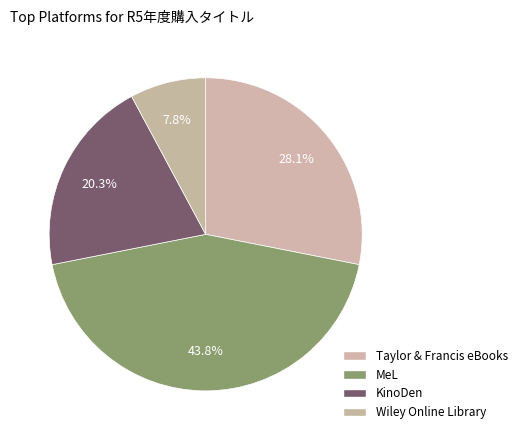

Does any single category account for the majority?

No